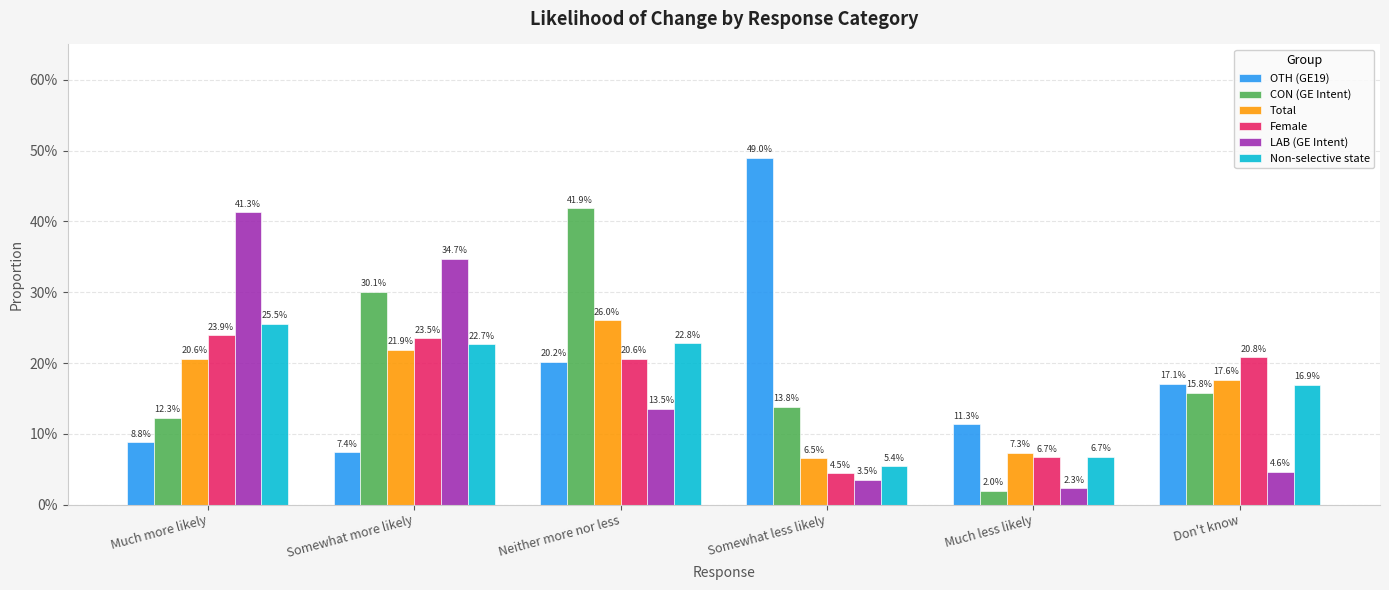

Does the chart contain any negative values?

No